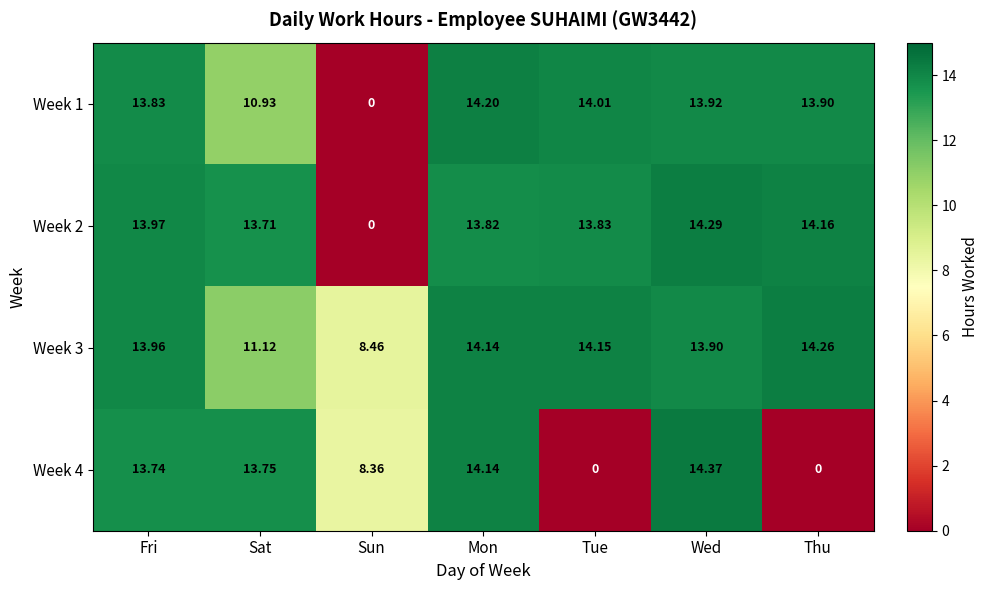

How many data points in Week 3 are less than 13?

2